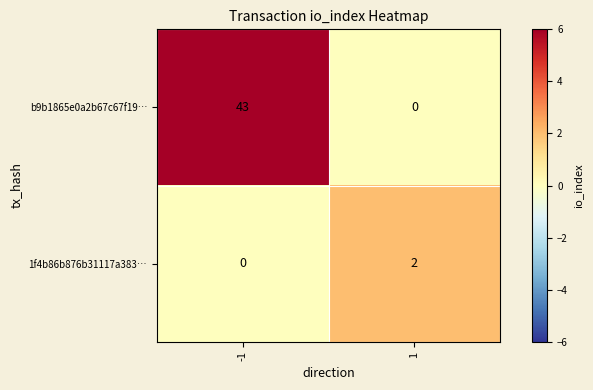

What is the difference between the maximum and minimum values in the b9b1865e0a2b67c67f19… series?

43